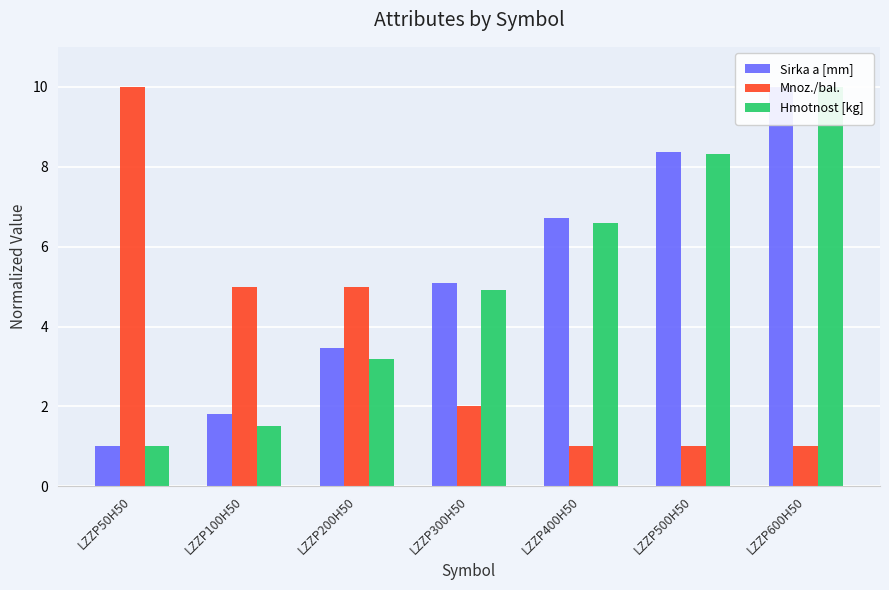

At which label does Hmotnost [kg] first exceed 4?

LZZP300H50